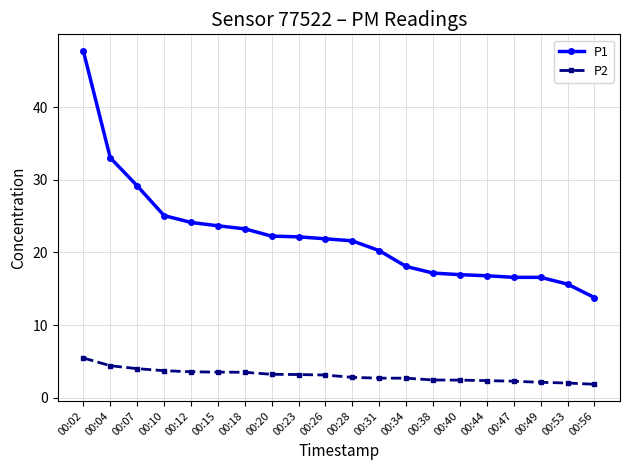

True or false: P2 and P1 cross at least once.

False